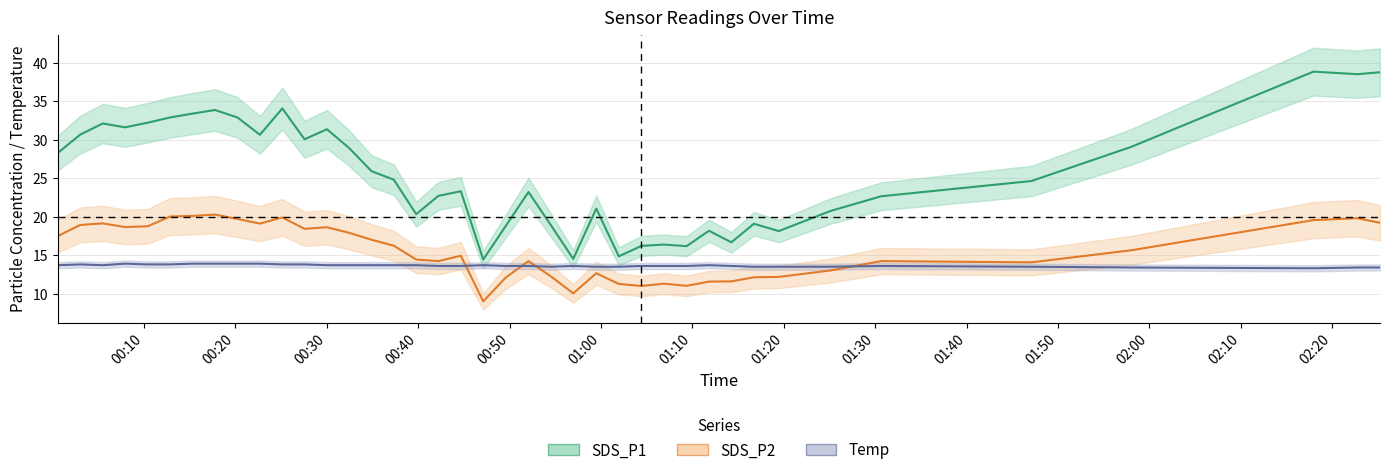

How many lines are shown in the chart?

3